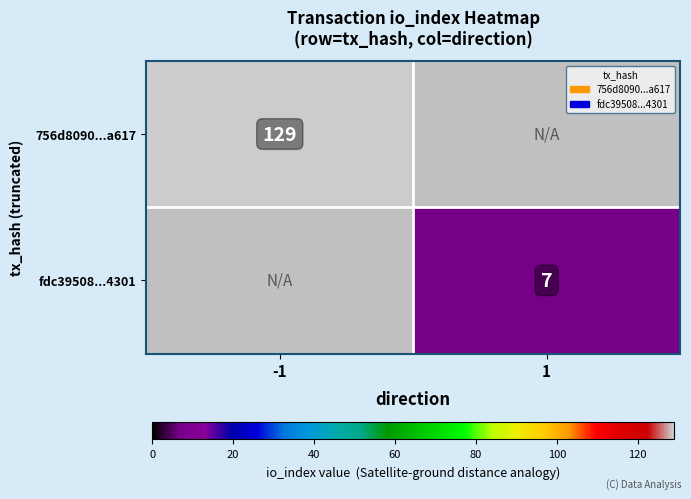

How many categories are shown in the chart?

2